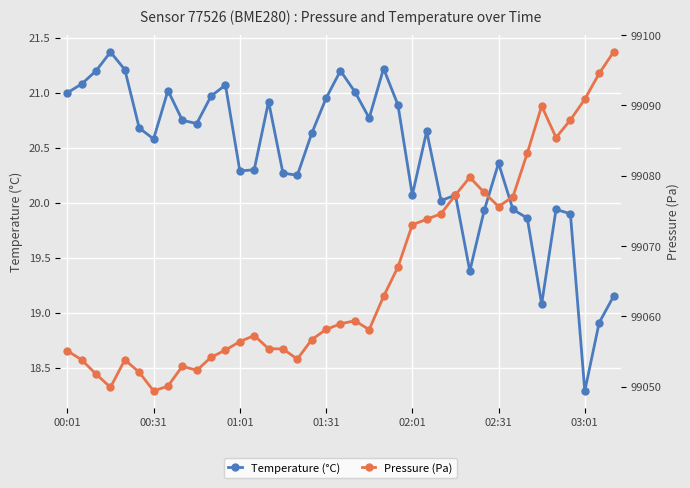

How many lines are shown in the chart?

2